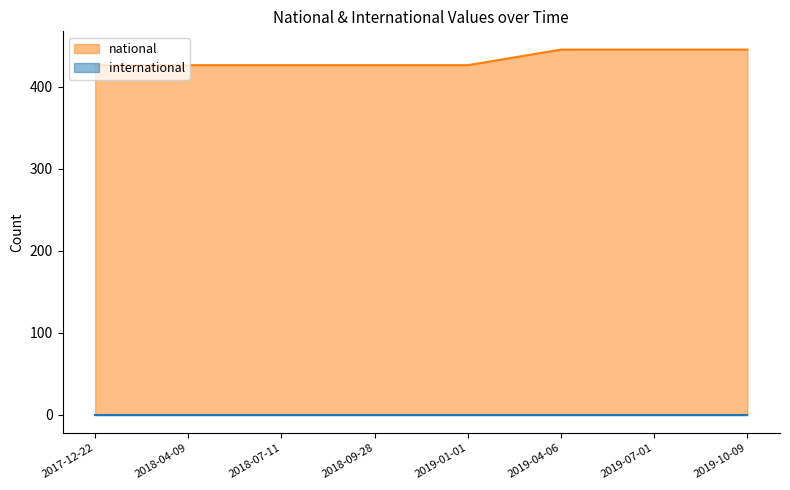

Does the chart display data point markers on the line(s)?

No